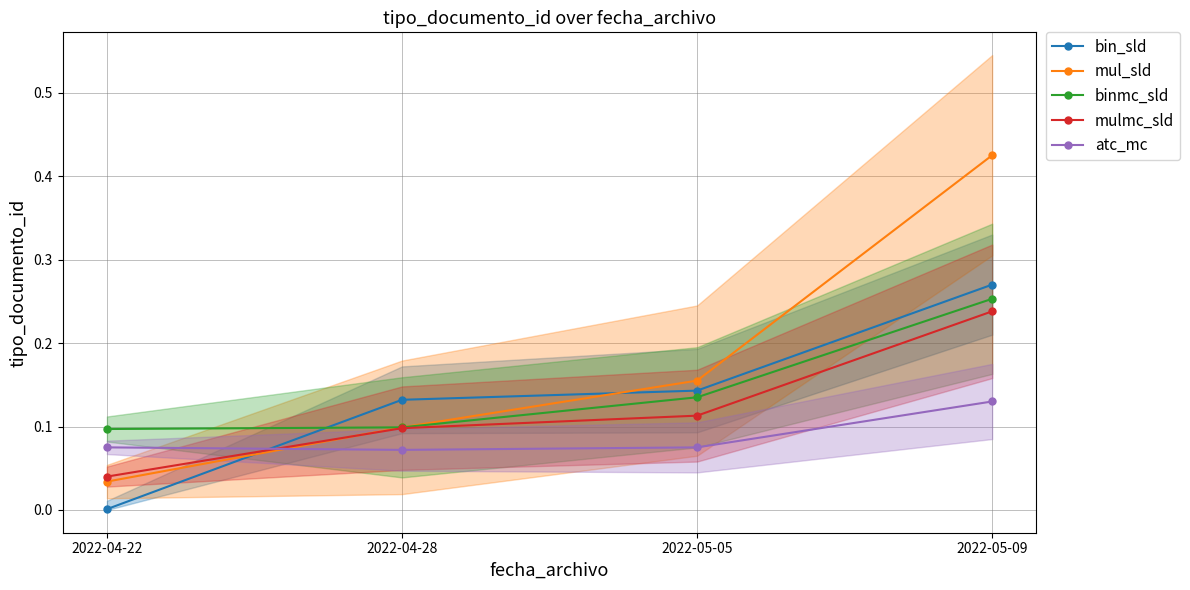

List the labels in order of binmc_sld value, largest first.

2022-05-09, 2022-05-05, 2022-04-28, 2022-04-22